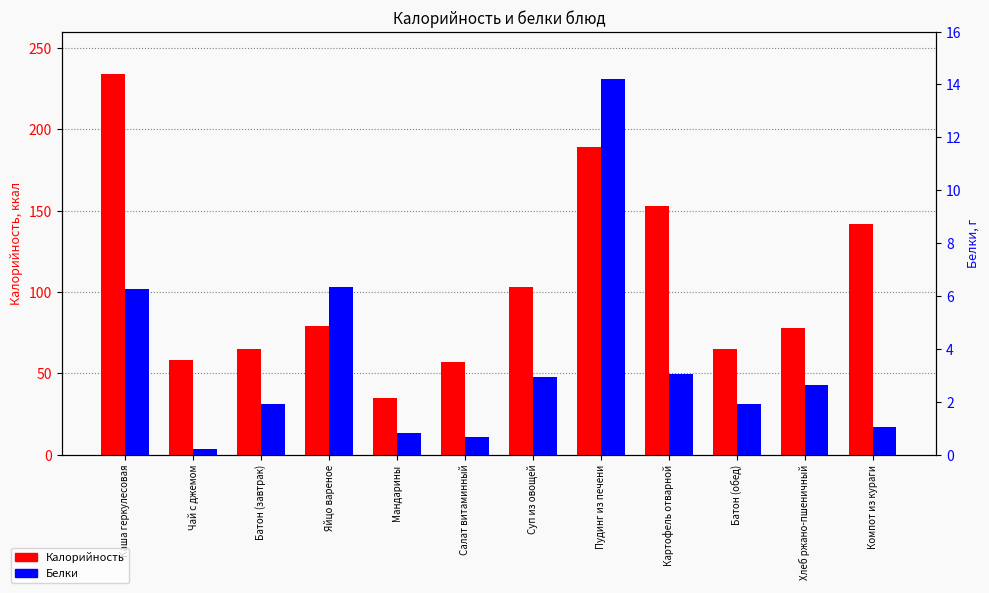

At Чай с джемом, list the series in order from largest to smallest.

Калорийность, Белки